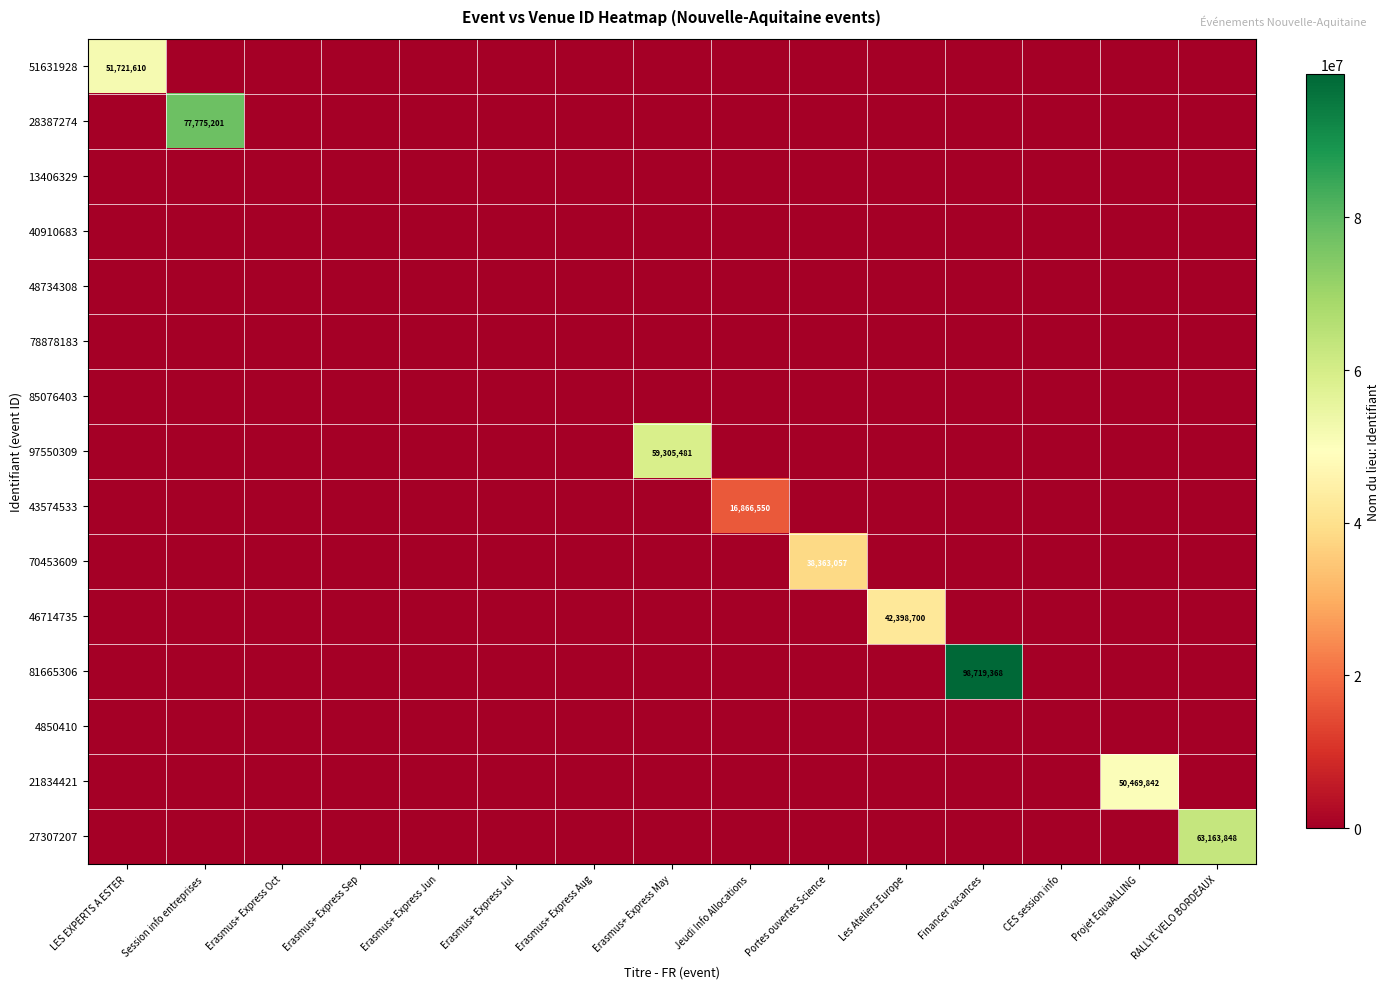

Which category has the lowest value across all series?

Session info entreprises